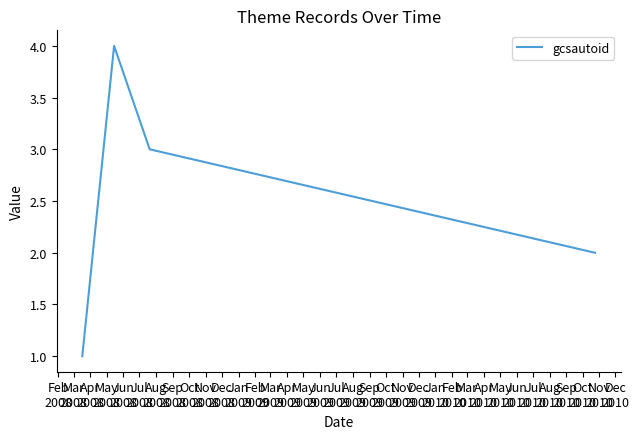

True or false: the data has more than 1 interior local peaks.

False